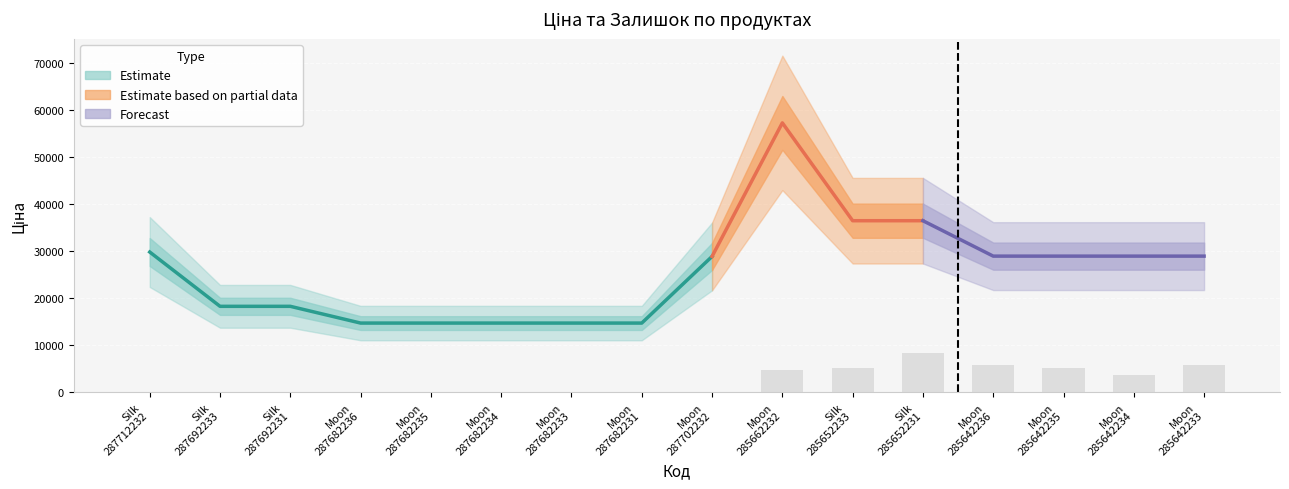

Which series has the largest total across all categories?

Ціна